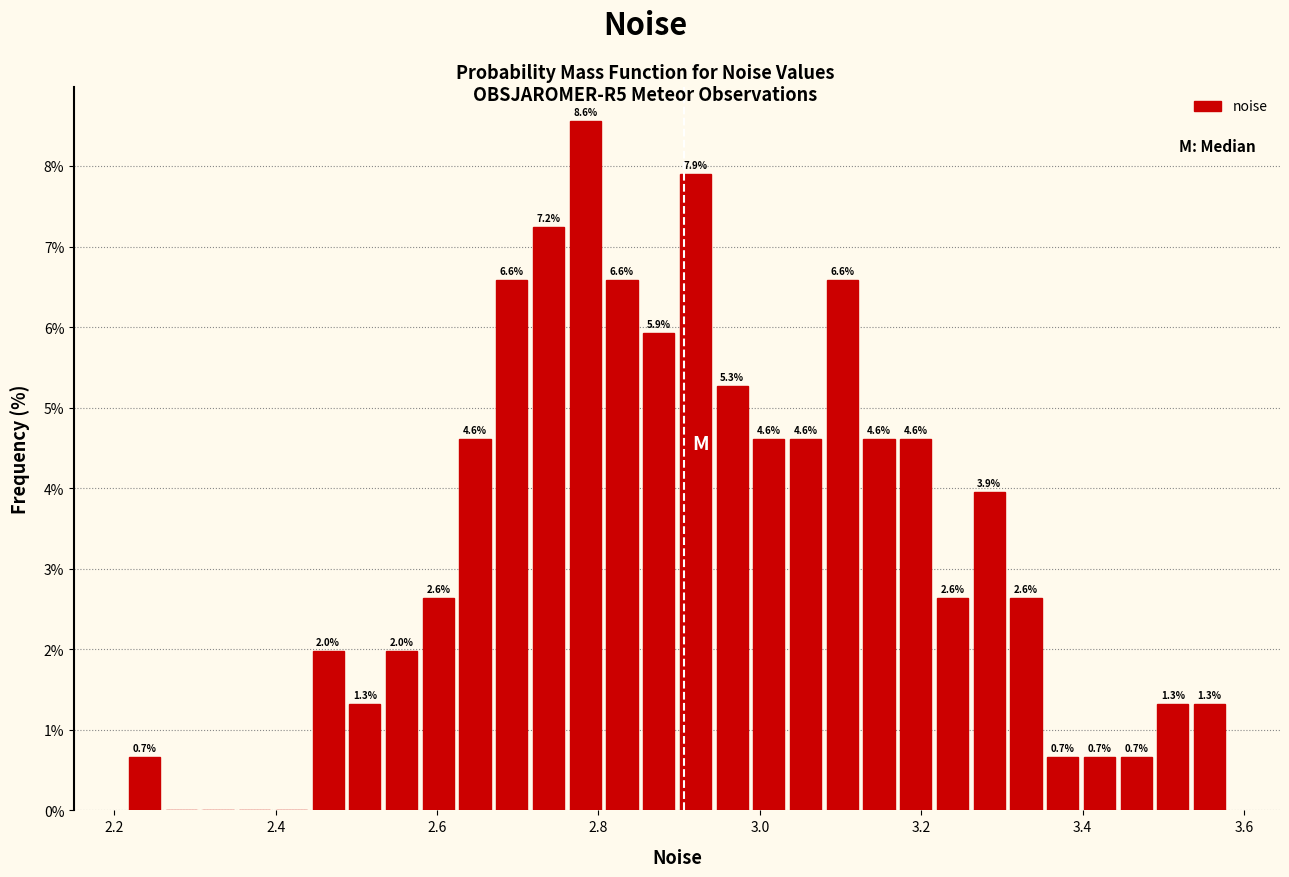

Around what value on the x-axis is the tallest bar? Give the approximate position of its centre, as read against the axis.

2.78